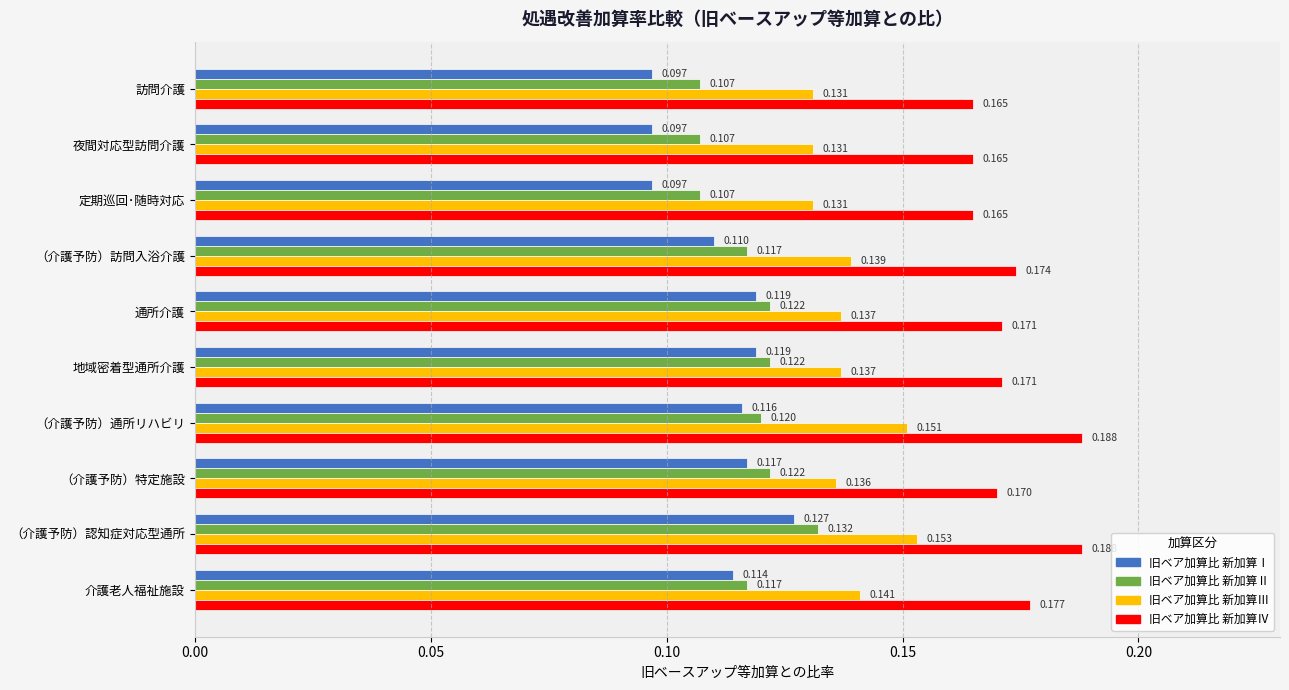

List the series in order of their peak value, highest first.

旧ベア加算比 新加算Ⅳ, 旧ベア加算比 新加算Ⅲ, 旧ベア加算比 新加算Ⅱ, 旧ベア加算比 新加算Ⅰ